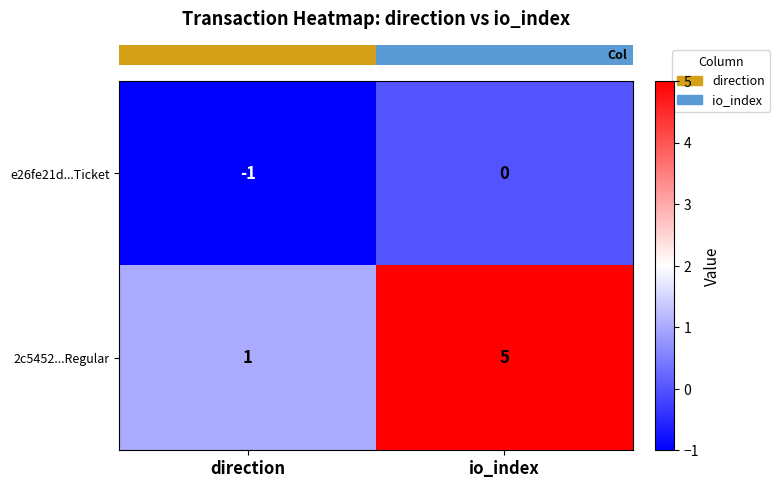

Reading left to right, extract all data points from this chart.

e26fe21d...Ticket: direction=-1	io_index=0
2c5452...Regular: direction=1	io_index=5